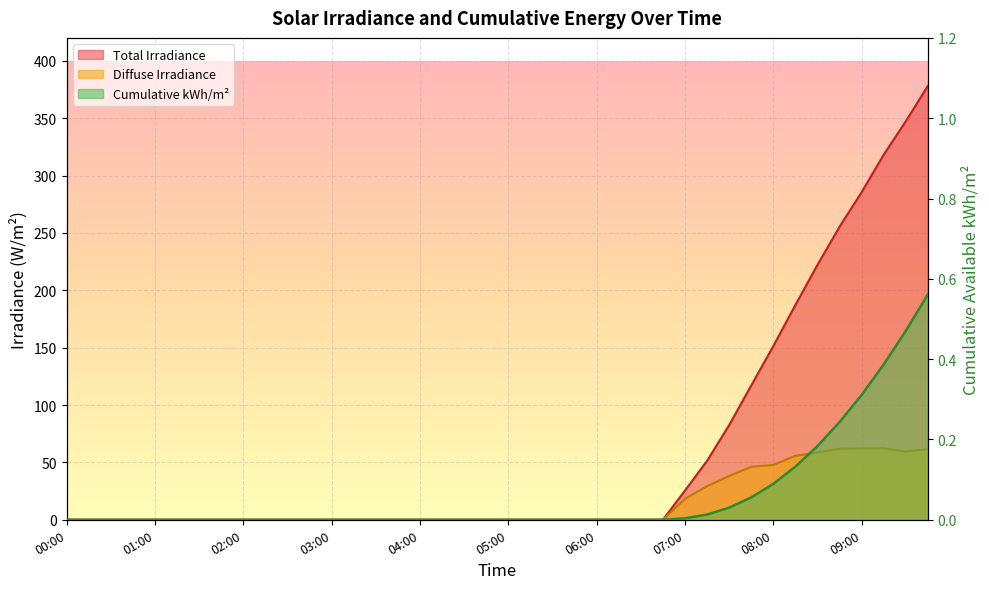

Which category has the lowest value across all series?

00:00